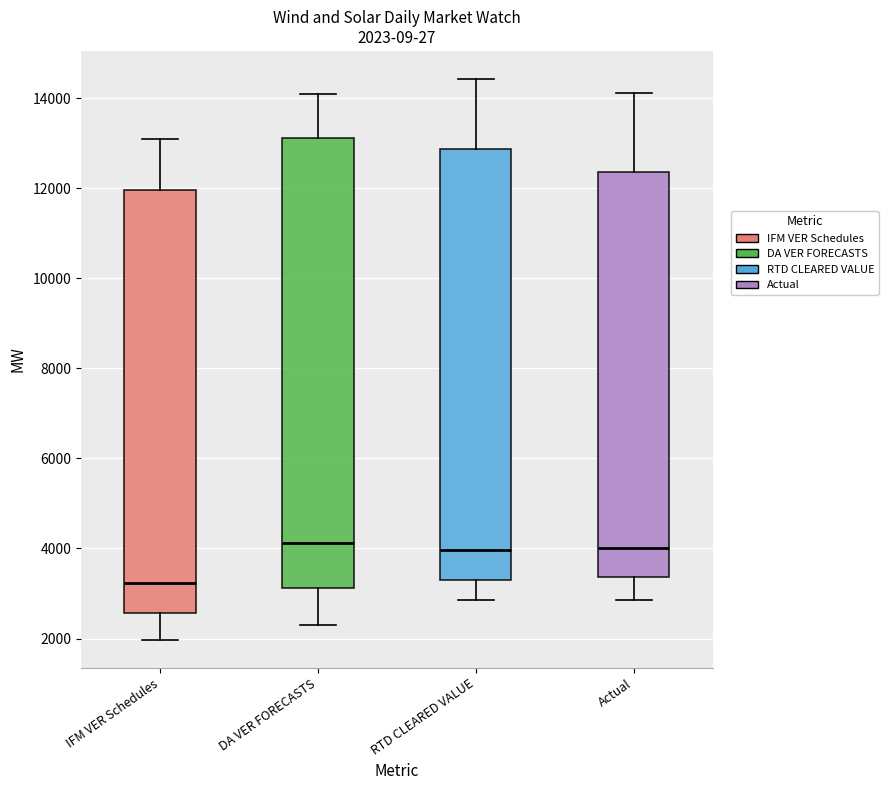

Which box has the lowest median line?

IFM VER Schedules